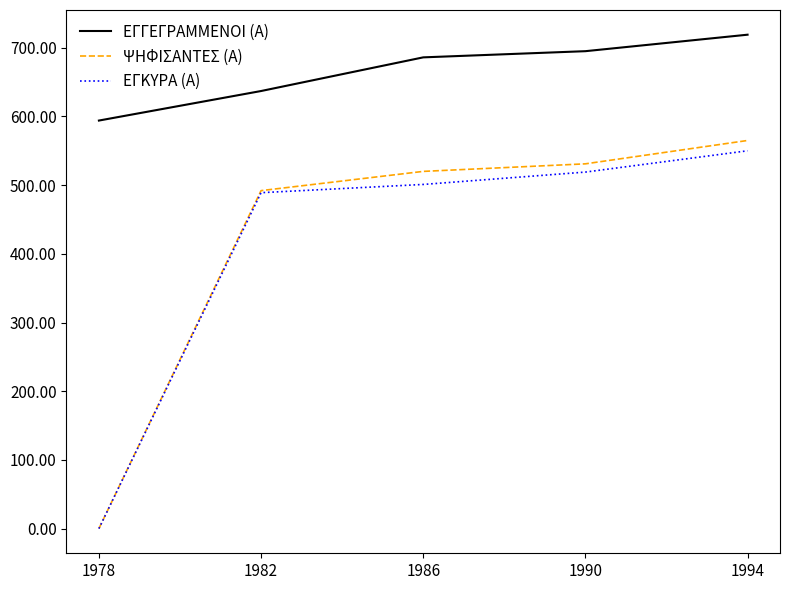

Is this an area chart (filled region under the line)?

No